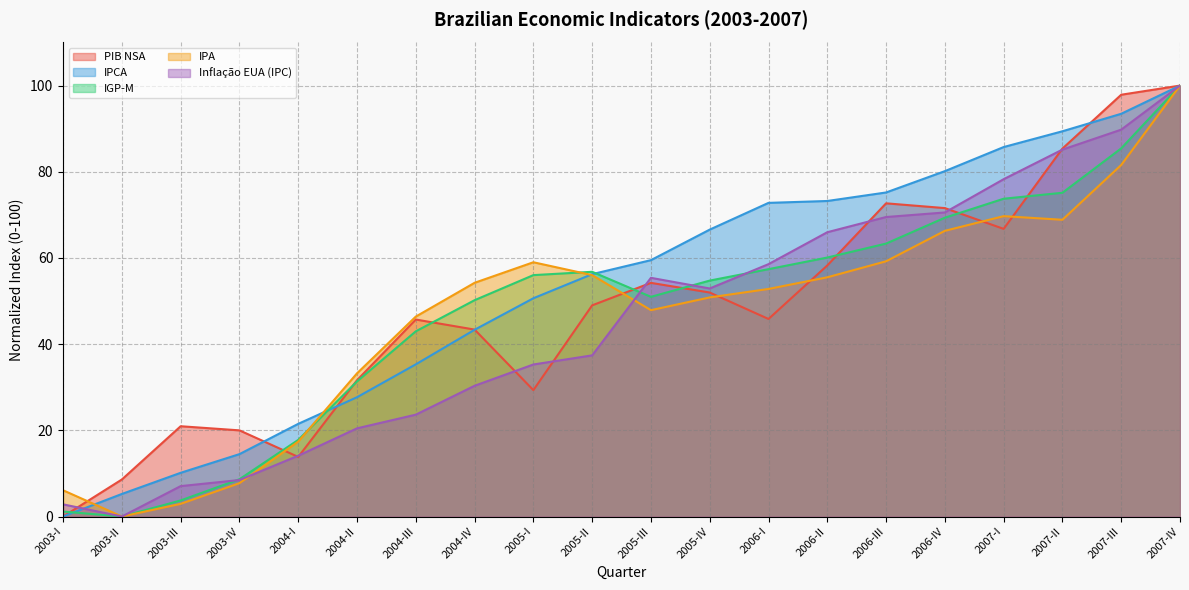

What are all the series names shown in the legend?

PIB NSA, IPCA, IGP-M, IPA, Inflação EUA (IPC)